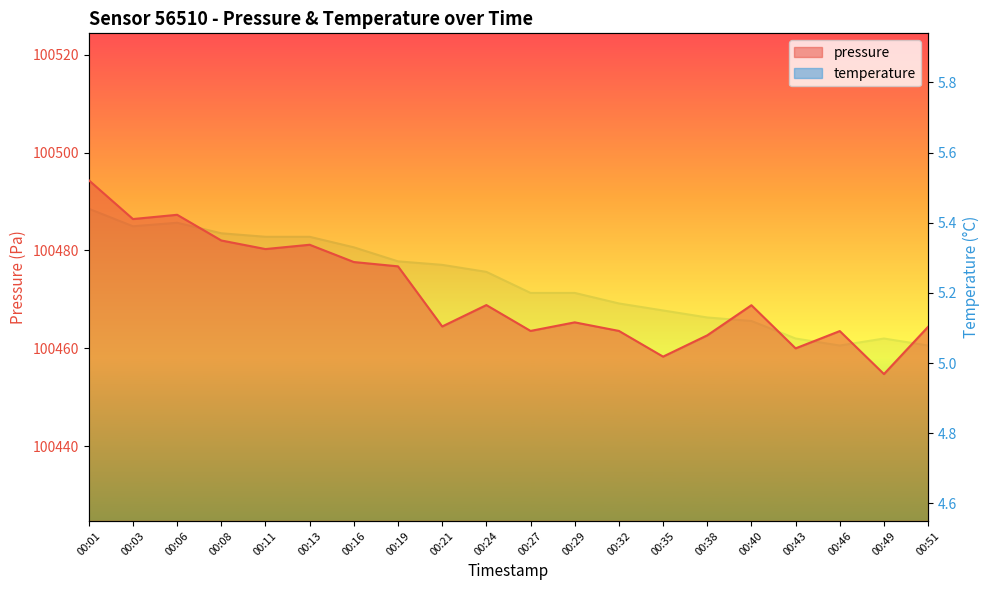

Reading right to left, extract all data points from this chart.

pressure: 100464.4	100454.8	100463.5	100460.0	100468.8	100462.7	100458.3	100463.6	100465.3	100463.6	100468.8	100464.5	100476.8	100477.6	100481.2	100480.3	100482.0	100487.3	100486.4	100494.3
temperature: 5.0	5.1	5.0	5.1	5.1	5.1	5.2	5.2	5.2	5.2	5.3	5.3	5.3	5.3	5.4	5.4	5.4	5.4	5.4	5.4